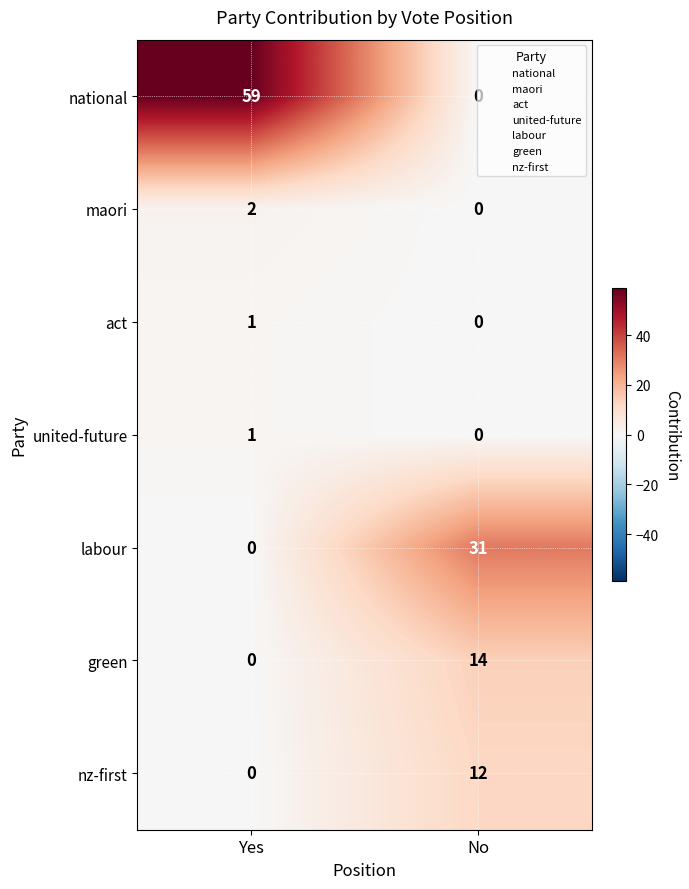

The act series shows 1 at Yes. True or false?

True